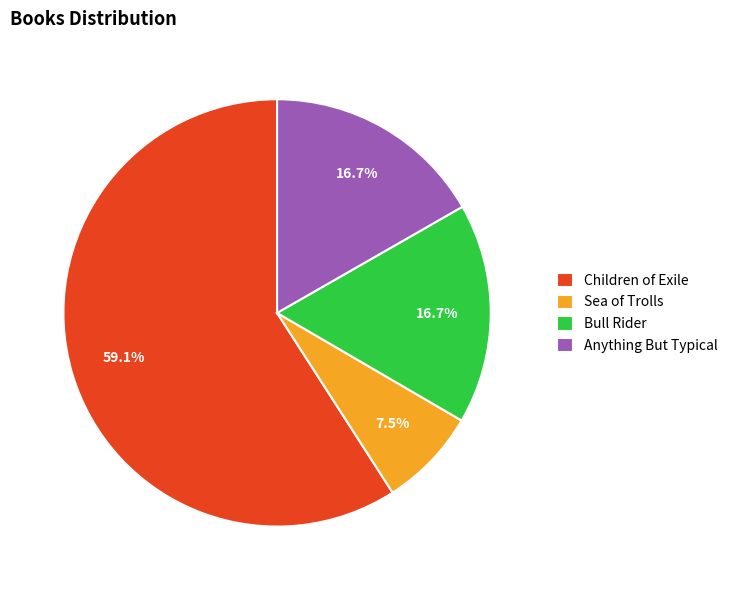

To the nearest percent, what portion does Children of Exile represent?

59%